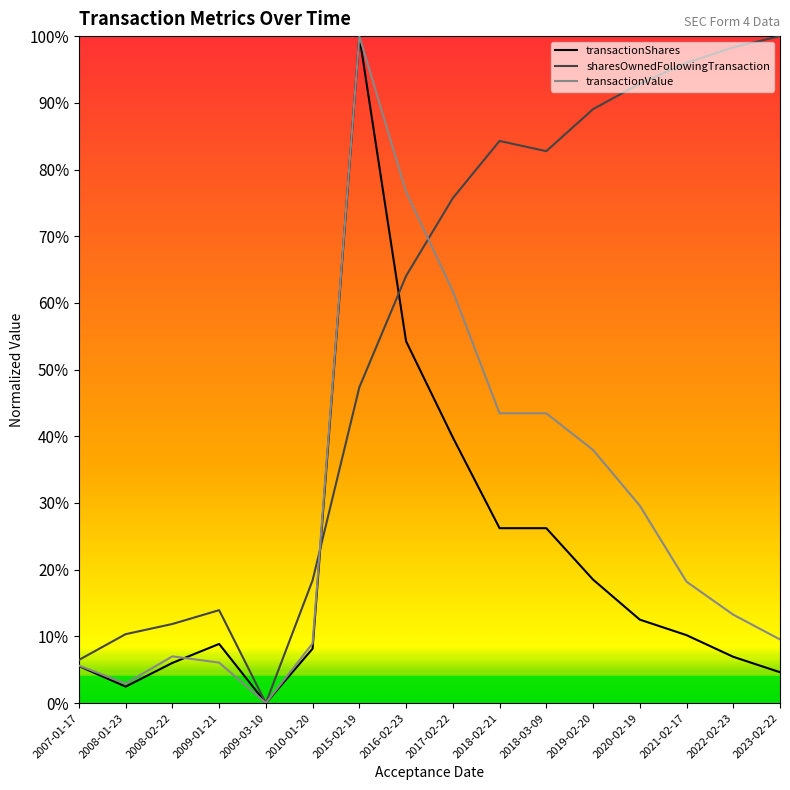

At which category is the sum across all series the highest?

2015-02-19